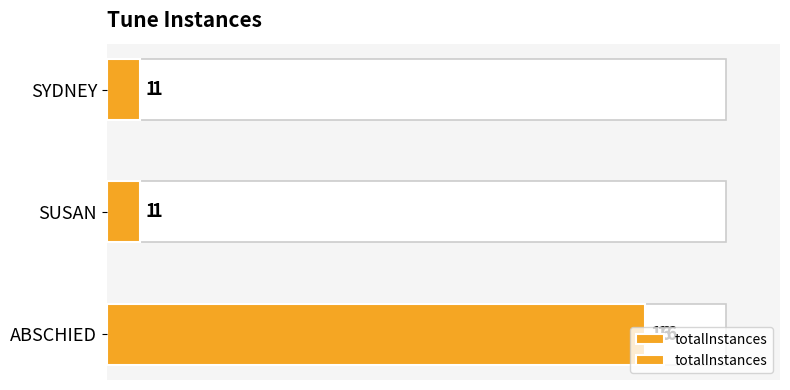

Is it true that the value at ABSCHIED is 6?

False